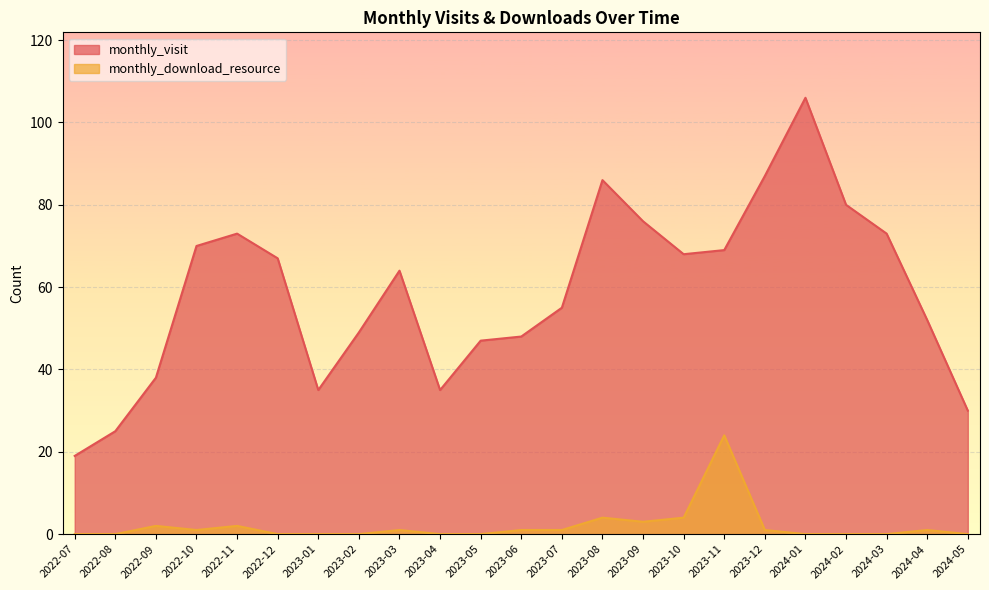

What position from the left is 2023-01?

7